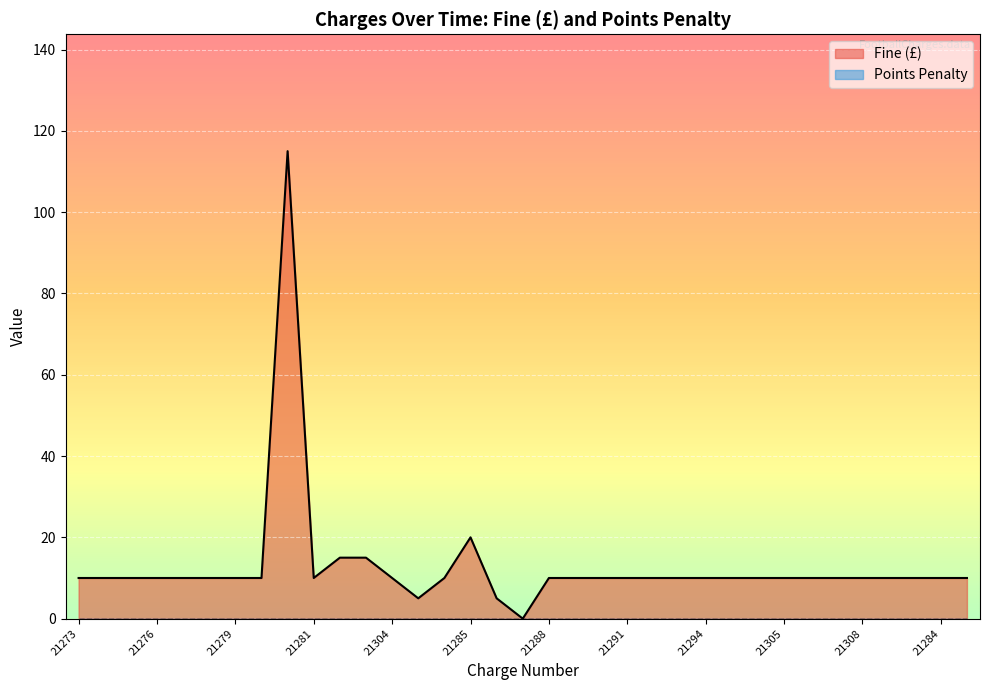

What is the total value across all series at 21308?

10